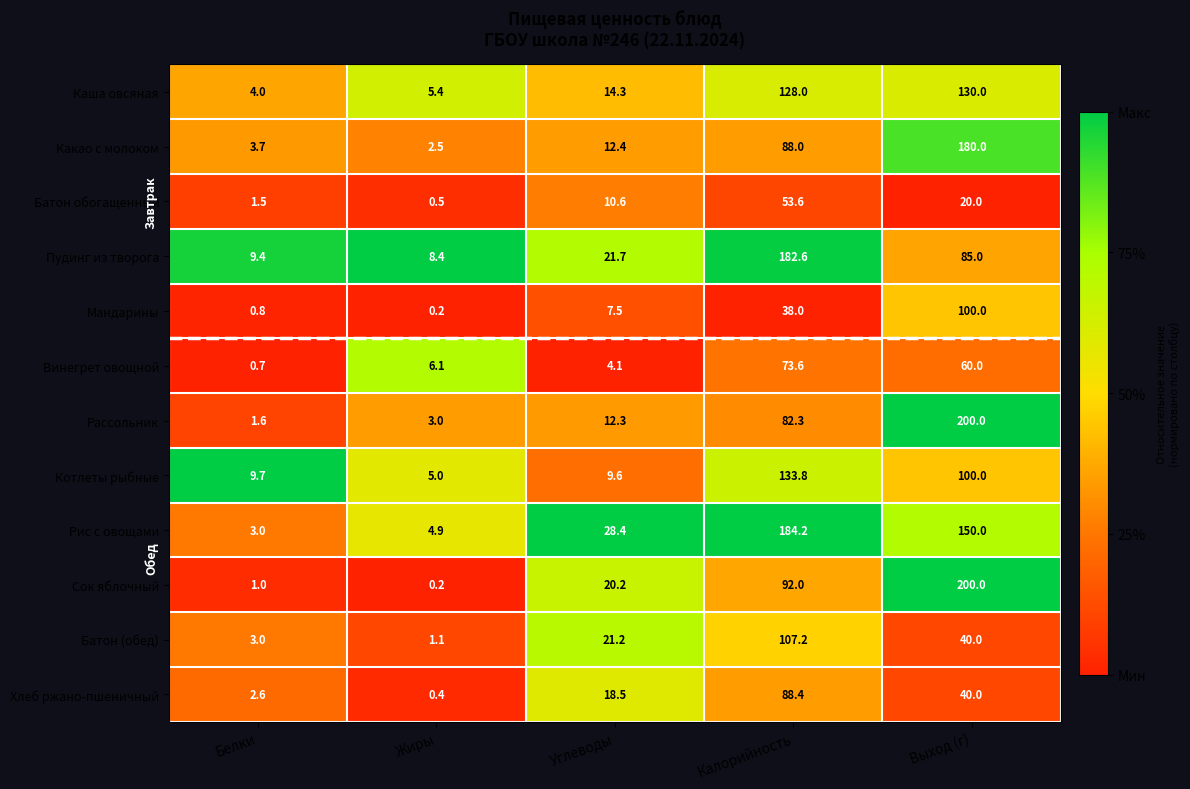

At which category is the sum across all series the highest?

Выход (г)